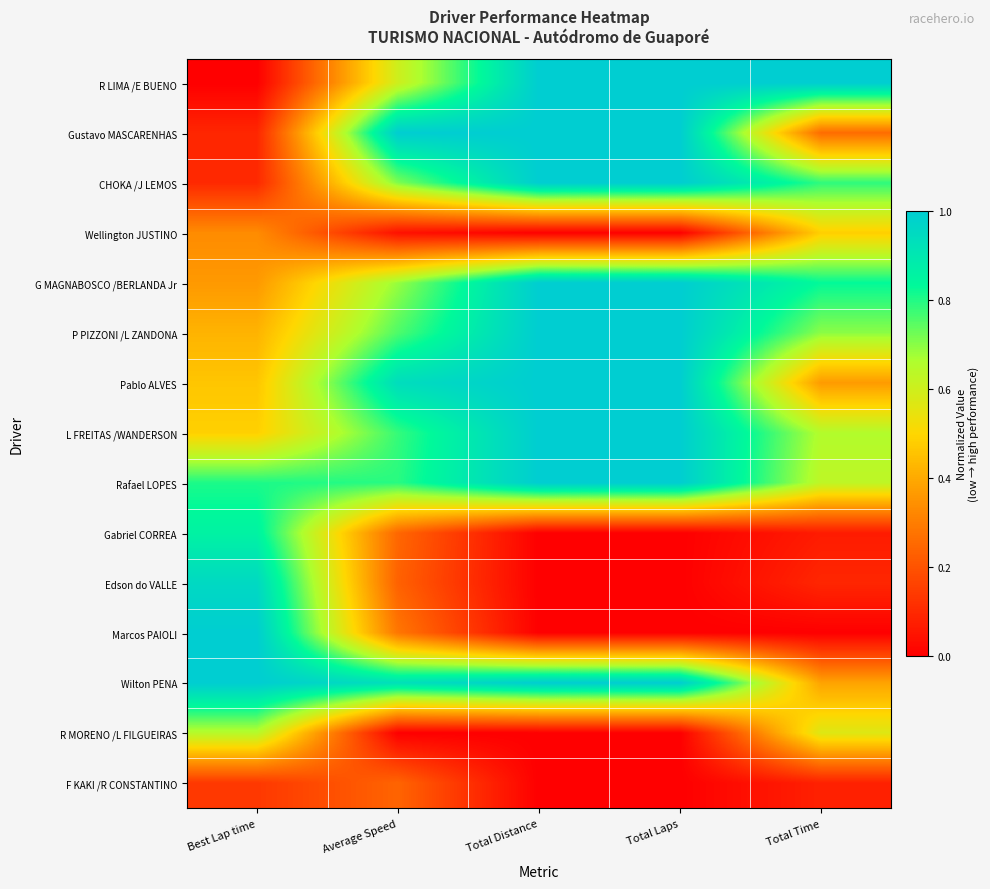

Reading left to right, list all the values displayed in this chart.

R LIMA /E BUENO: Best Lap time=0.0	Average Speed=0.6	Total Distance=1.0	Total Laps=1.0	Total Time=1.0
Gustavo MASCARENHAS: Best Lap time=0.1	Average Speed=1.0	Total Distance=1.0	Total Laps=1.0	Total Time=0.3
CHOKA /J LEMOS: Best Lap time=0.1	Average Speed=0.7	Total Distance=1.0	Total Laps=1.0	Total Time=0.8
Wellington JUSTINO: Best Lap time=0.3	Average Speed=0.0	Total Distance=0.0	Total Laps=0.0	Total Time=0.5
G MAGNABOSCO /BERLANDA Jr: Best Lap time=0.4	Average Speed=0.7	Total Distance=1.0	Total Laps=1.0	Total Time=0.8
P PIZZONI /L ZANDONA: Best Lap time=0.4	Average Speed=0.8	Total Distance=1.0	Total Laps=1.0	Total Time=0.7
Pablo ALVES: Best Lap time=0.5	Average Speed=0.9	Total Distance=1.0	Total Laps=1.0	Total Time=0.4
L FREITAS /WANDERSON: Best Lap time=0.5	Average Speed=0.8	Total Distance=1.0	Total Laps=1.0	Total Time=0.7
Rafael LOPES: Best Lap time=0.8	Average Speed=0.8	Total Distance=1.0	Total Laps=1.0	Total Time=0.6
Gabriel CORREA: Best Lap time=0.9	Average Speed=0.2	Total Distance=0.0	Total Laps=0.0	Total Time=0.1
Edson do VALLE: Best Lap time=1.0	Average Speed=0.2	Total Distance=0.0	Total Laps=0.0	Total Time=0.1
Marcos PAIOLI: Best Lap time=1.0	Average Speed=0.3	Total Distance=0.0	Total Laps=0.0	Total Time=0.0
Wilton PENA: Best Lap time=1.0	Average Speed=0.9	Total Distance=1.0	Total Laps=1.0	Total Time=0.4
R MORENO /L FILGUEIRAS: Best Lap time=0.6	Average Speed=0.0	Total Distance=0.0	Total Laps=0.0	Total Time=0.6
F KAKI /R CONSTANTINO: Best Lap time=0.1	Average Speed=0.2	Total Distance=0.0	Total Laps=0.0	Total Time=0.1